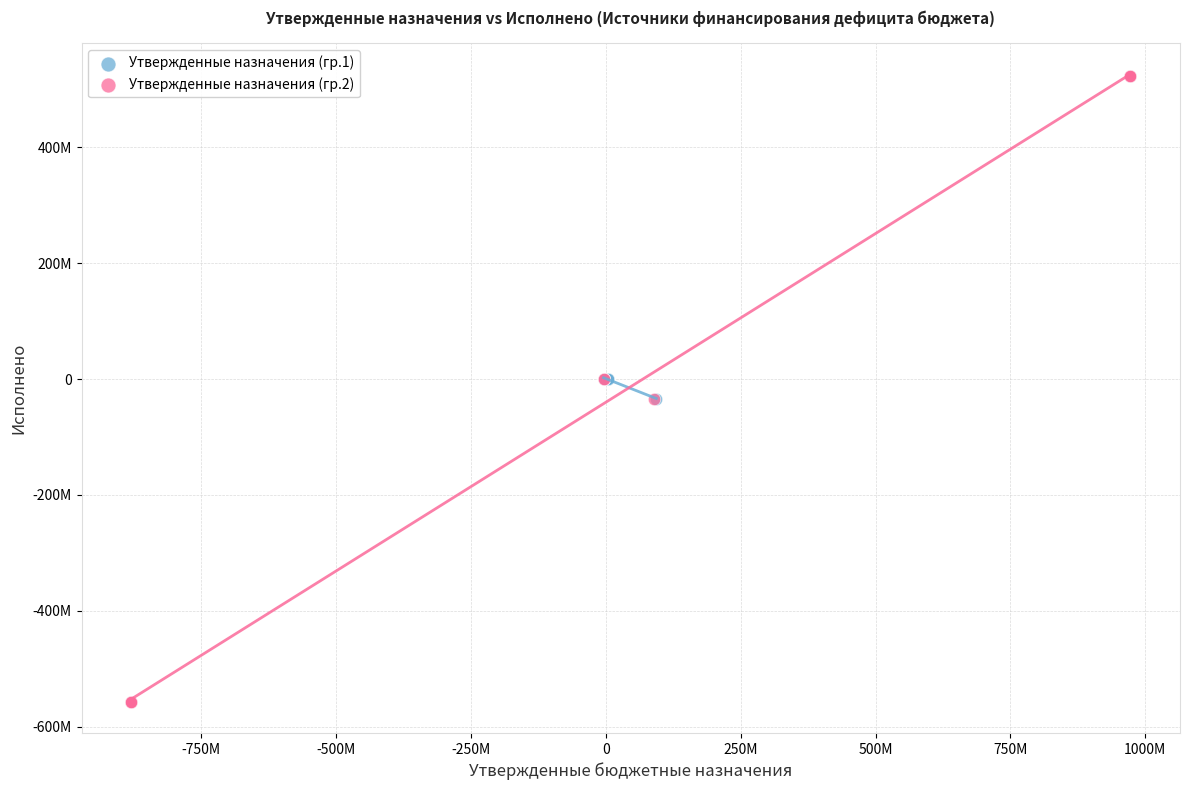

Which series contains the highest Y value?

Утвержденные назначения (гр.2)